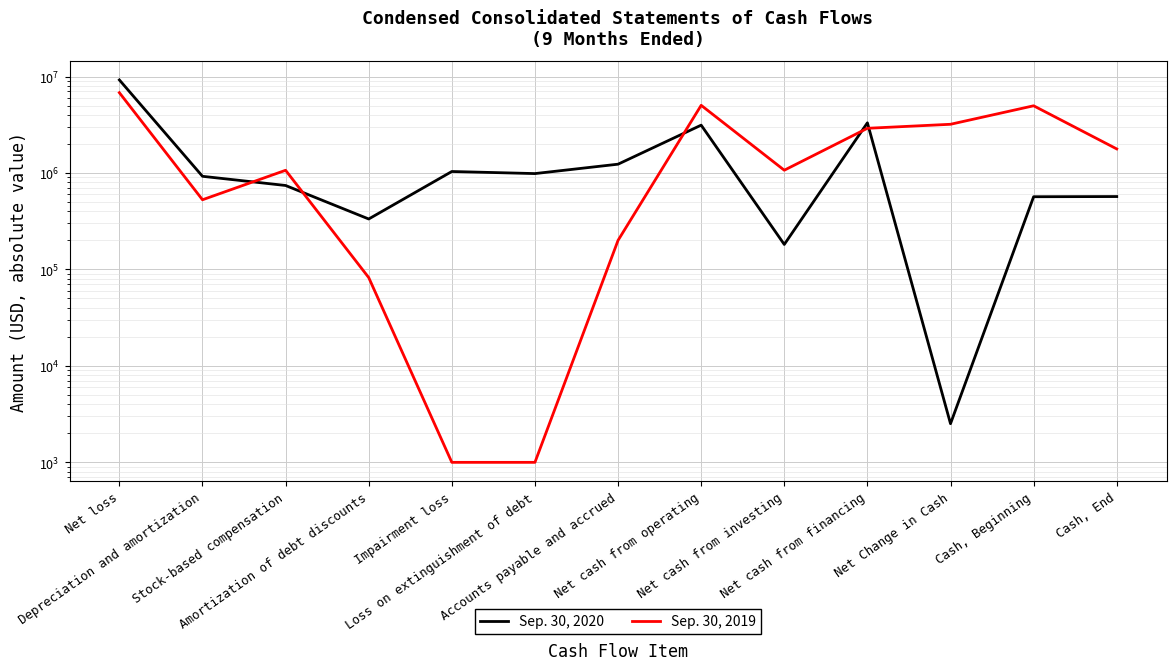

Is this an area chart (filled region under the line)?

No